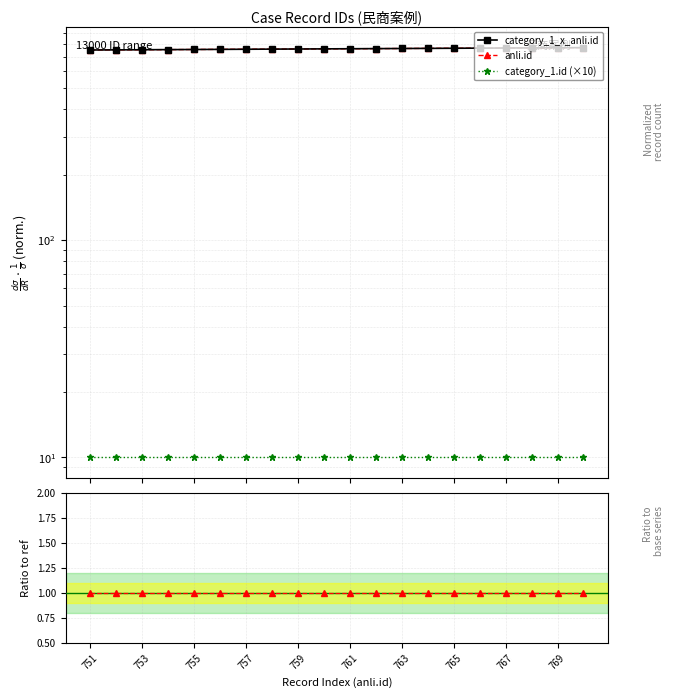

Is it true that category_1.id (×10) equals 2.5 at 753?

False